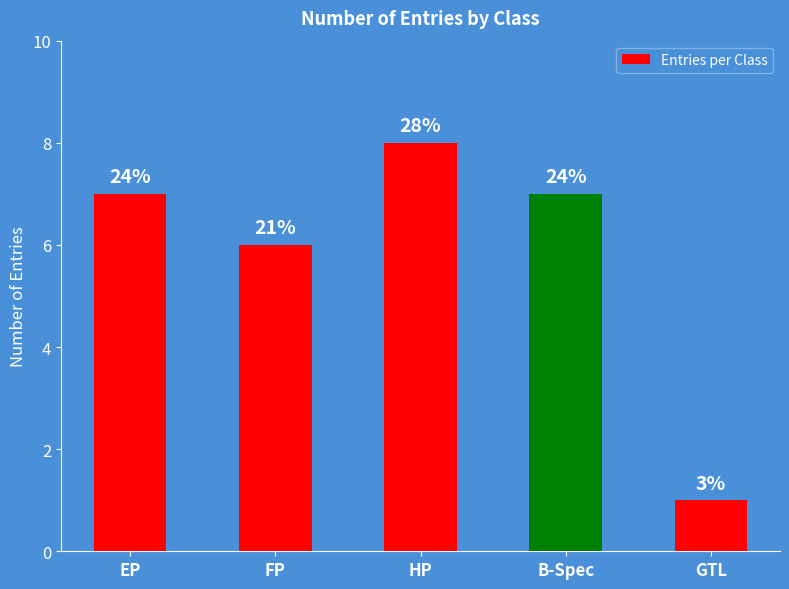

The chart shows a value of 7 at EP. True or false?

True